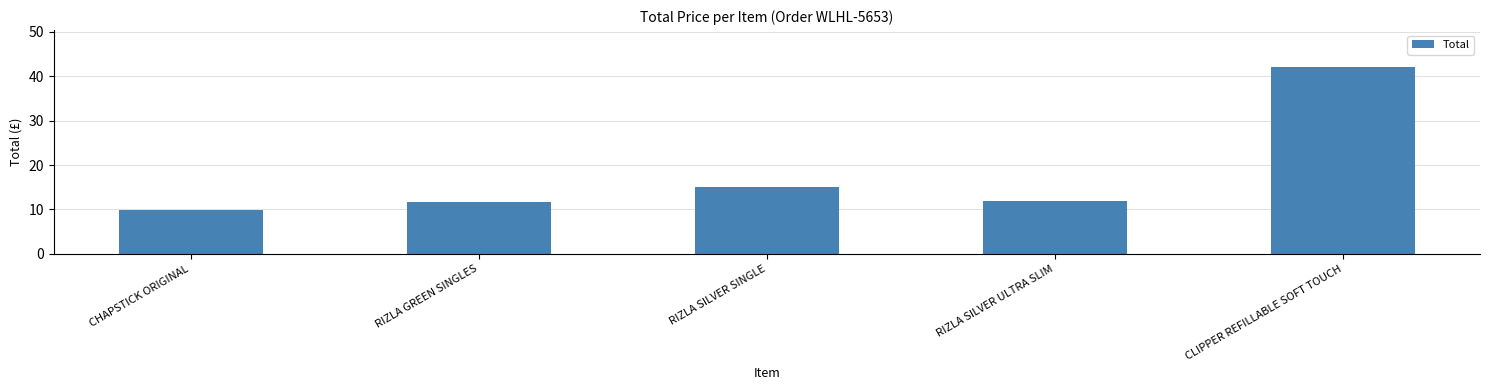

Where is the data nearest to the value 25?

RIZLA SILVER SINGLE